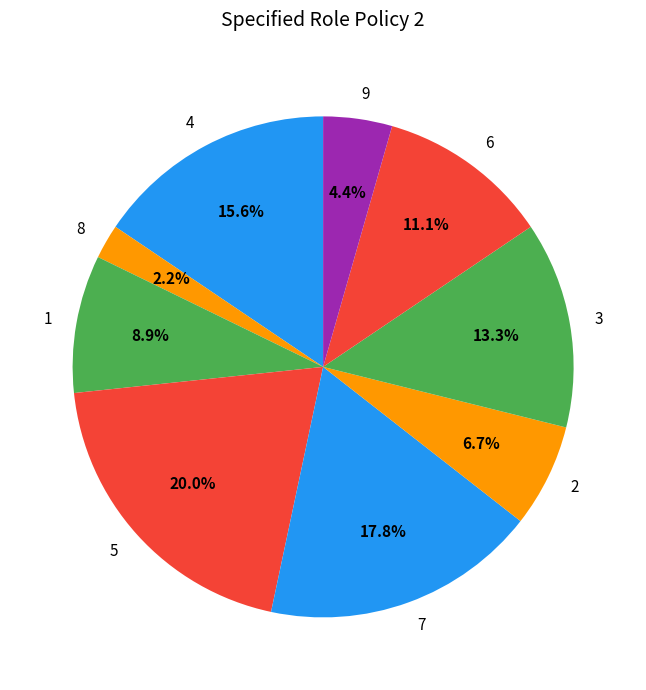

Which slice is the largest?

5